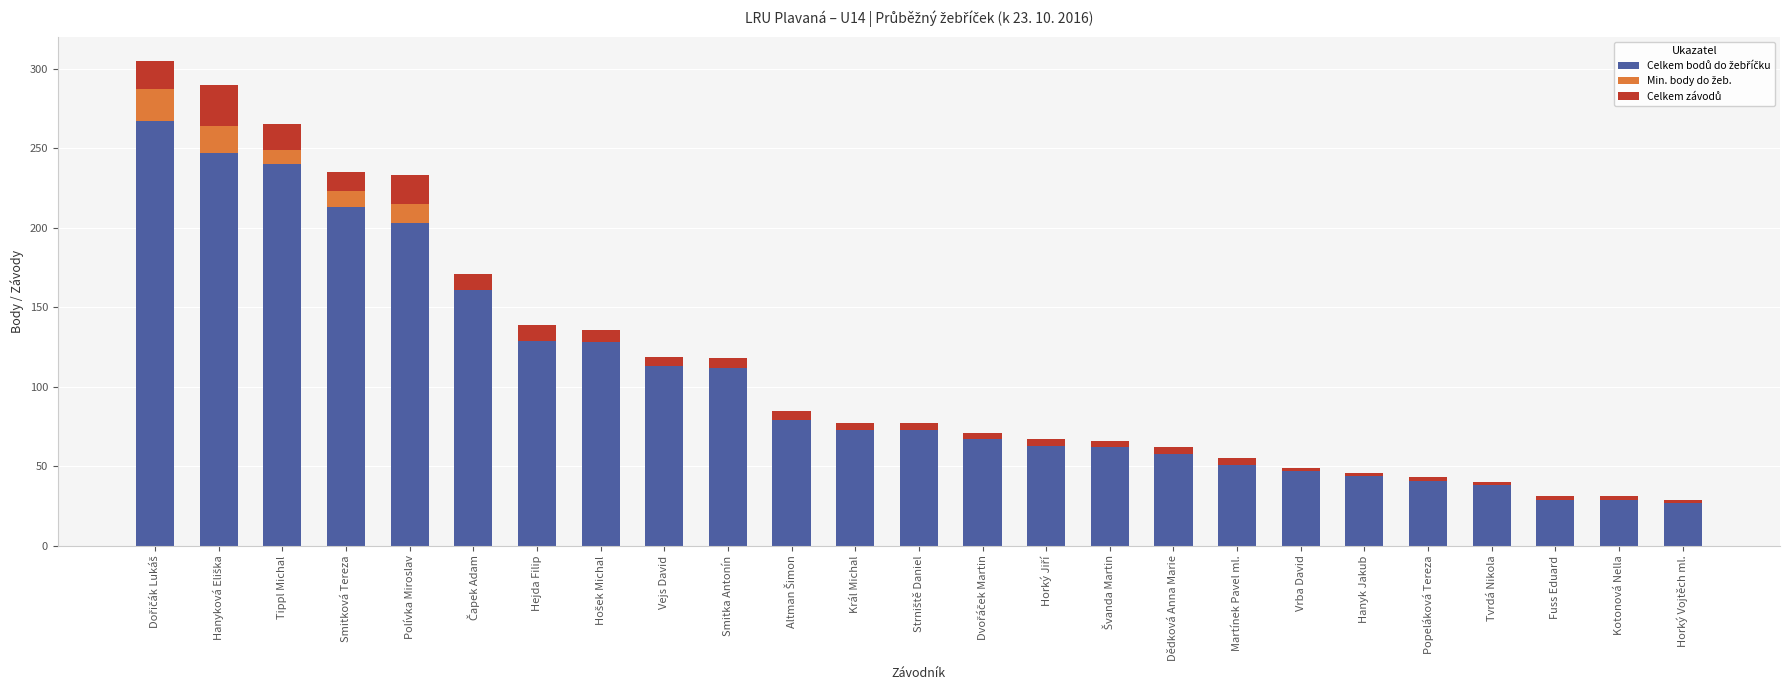

Are the bars horizontal?

No